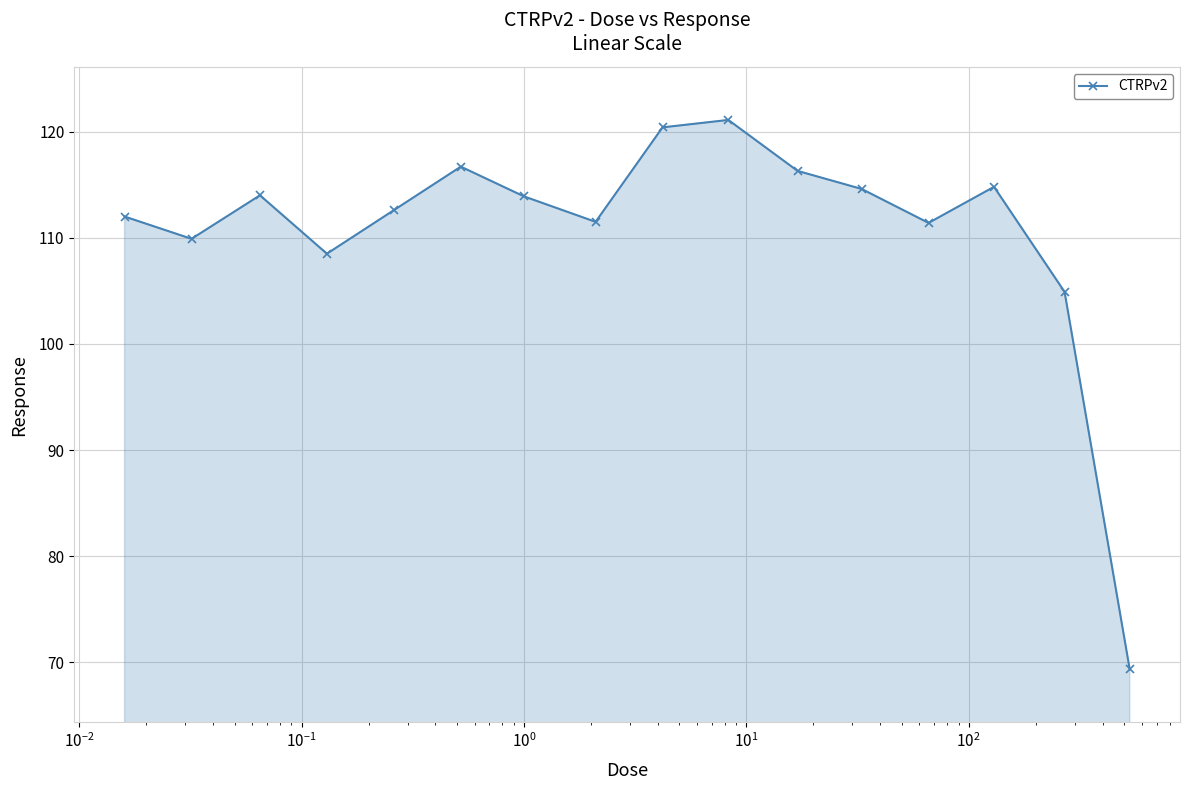

What is the greatest value displayed?

121.1